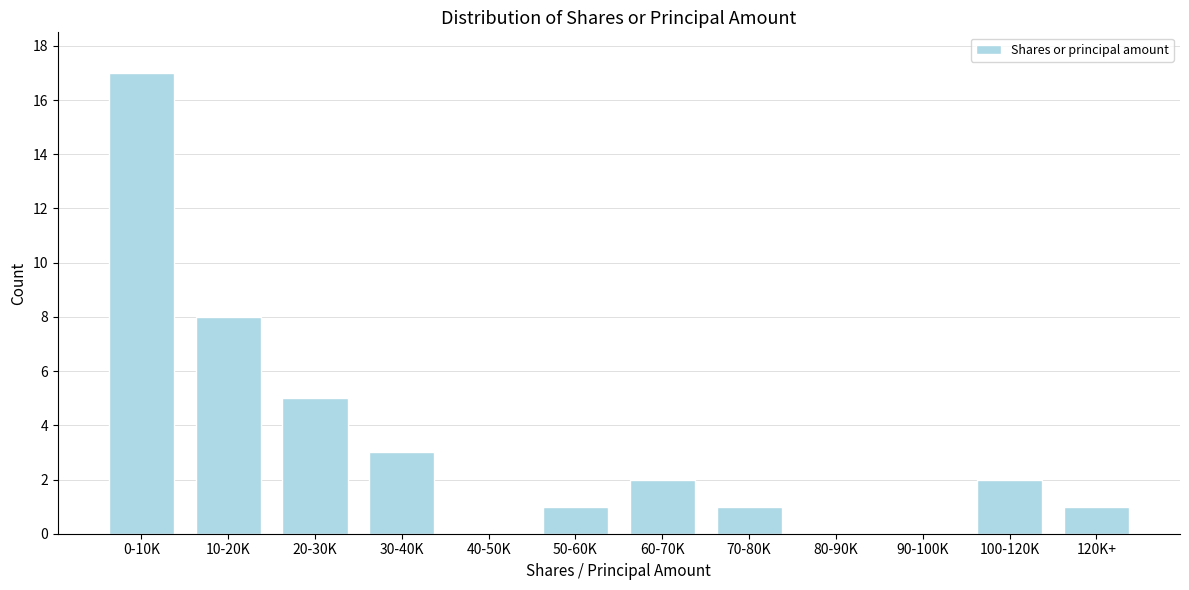

Reading left to right, list all the values displayed in this chart.

0-10K=17	10-20K=8	20-30K=5	30-40K=3	40-50K=0	50-60K=1	60-70K=2	70-80K=1	80-90K=0	90-100K=0	100-120K=2	120K+=1